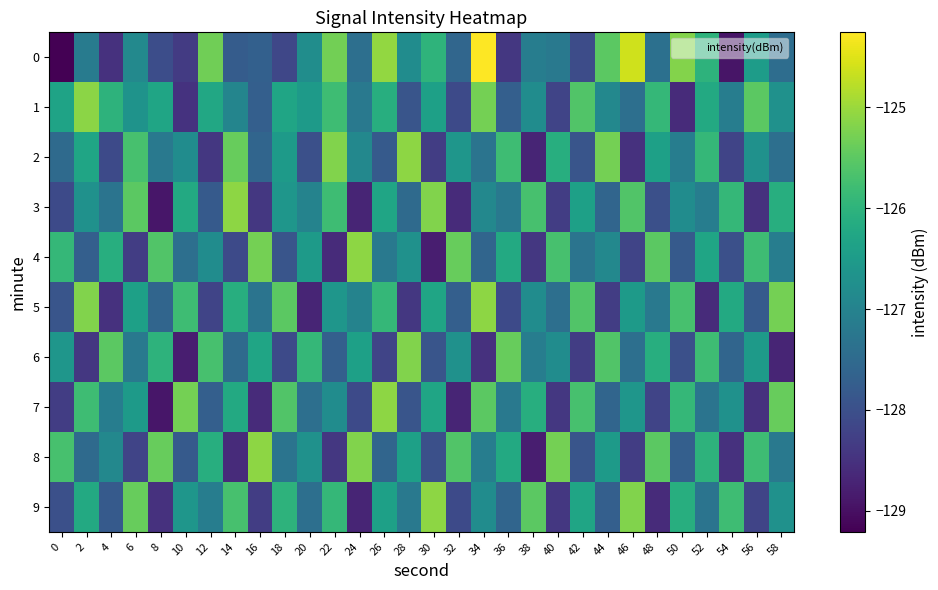

Between 54 and 26, which is larger?

26